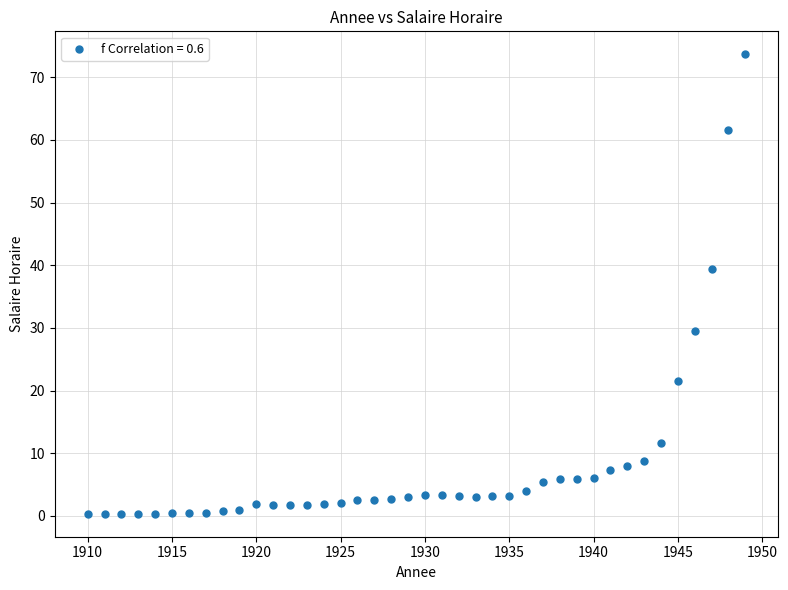

What is the range of X values (max minus min)?

39.0